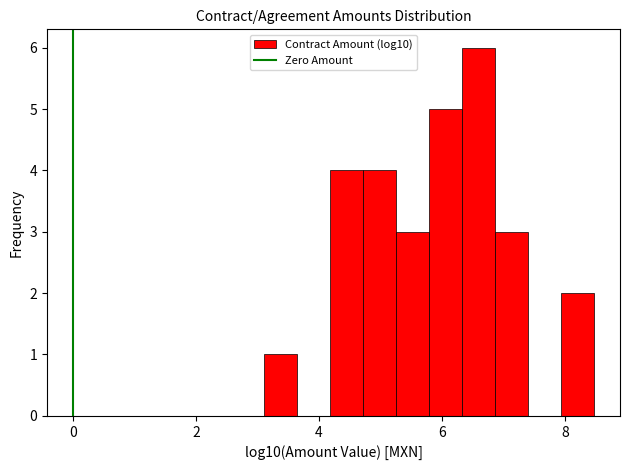

Around what value on the x-axis is the tallest bar? Give the approximate position of its centre, as read against the axis.

6.6